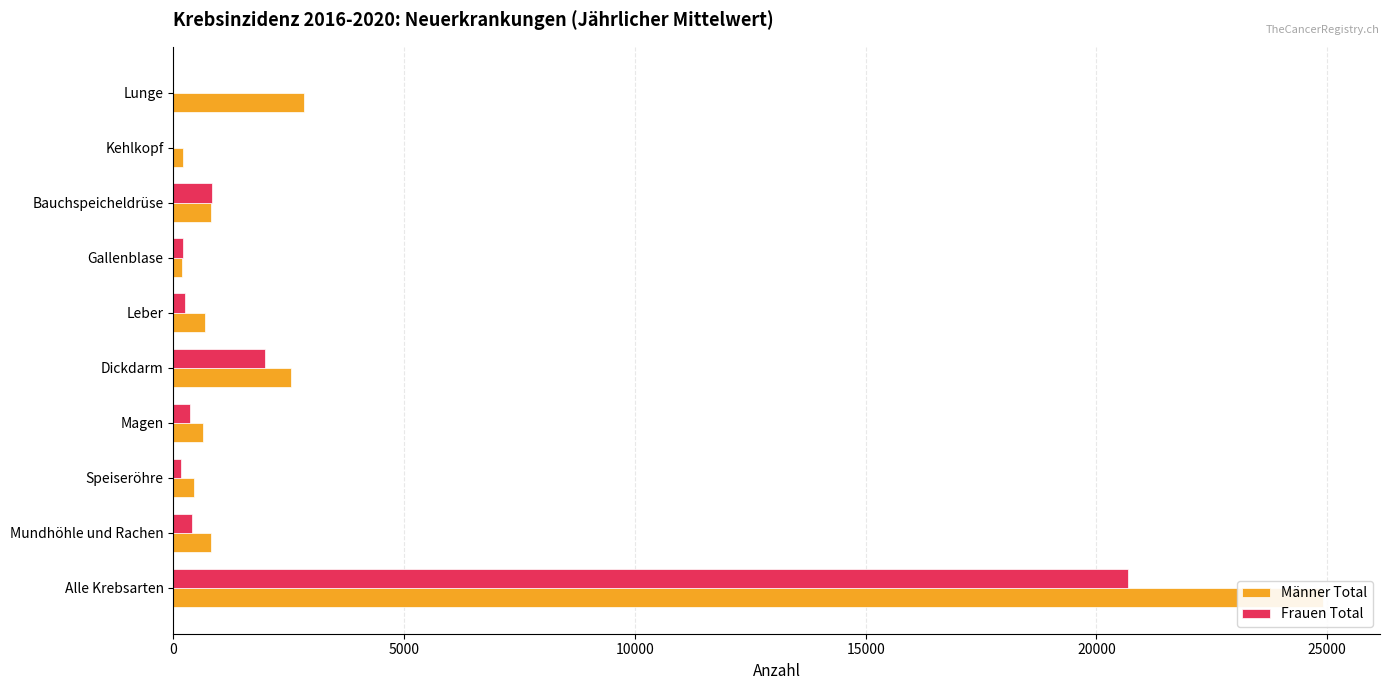

What position from the left is Bauchspeicheldrüse?

8